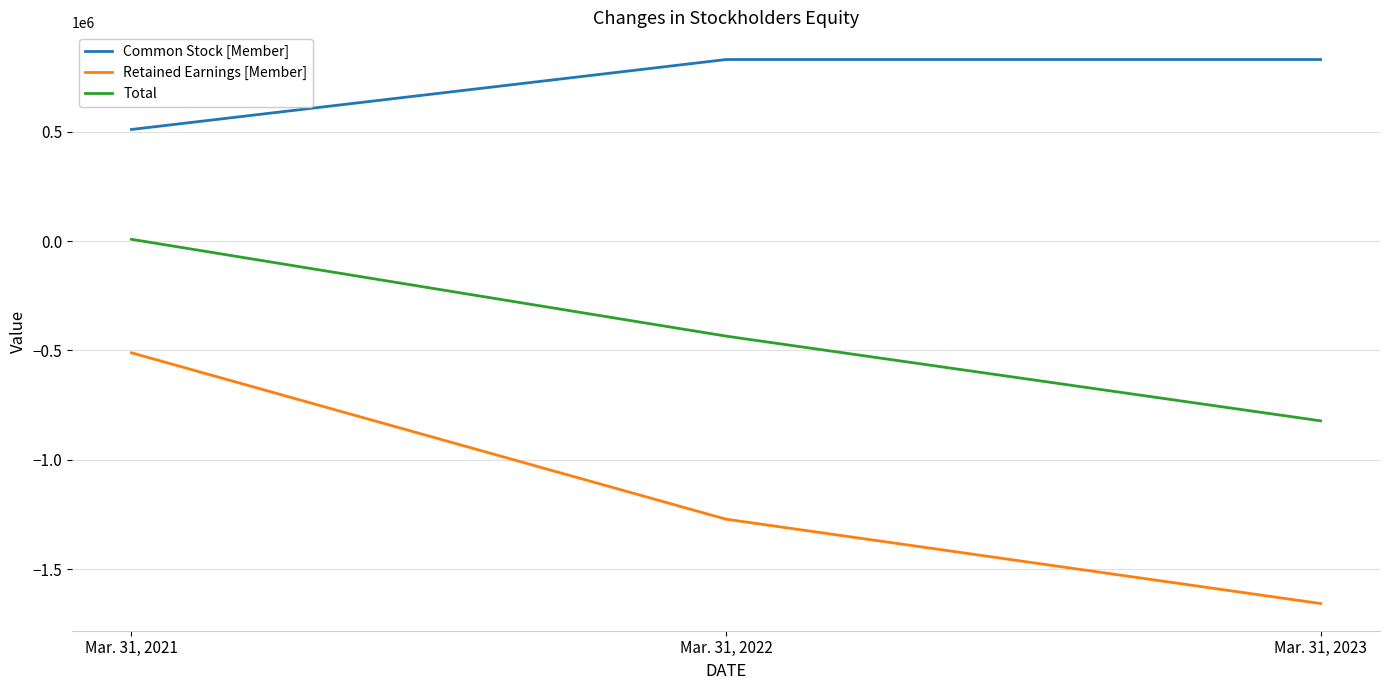

Rank the series by their maximum value, from highest to lowest.

Common Stock [Member], Total, Retained Earnings [Member]